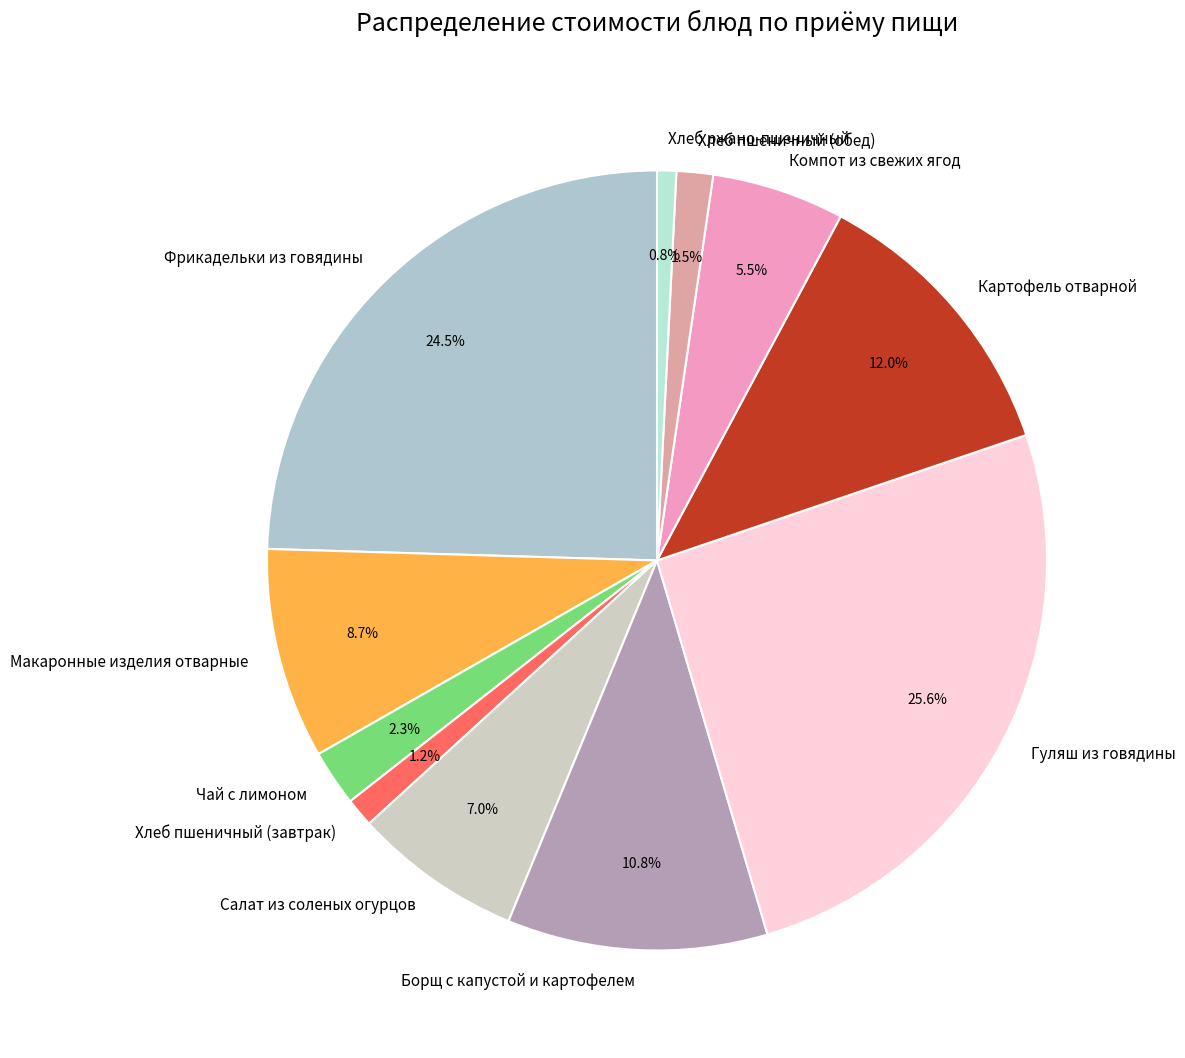

Count the number of slices in the pie.

11